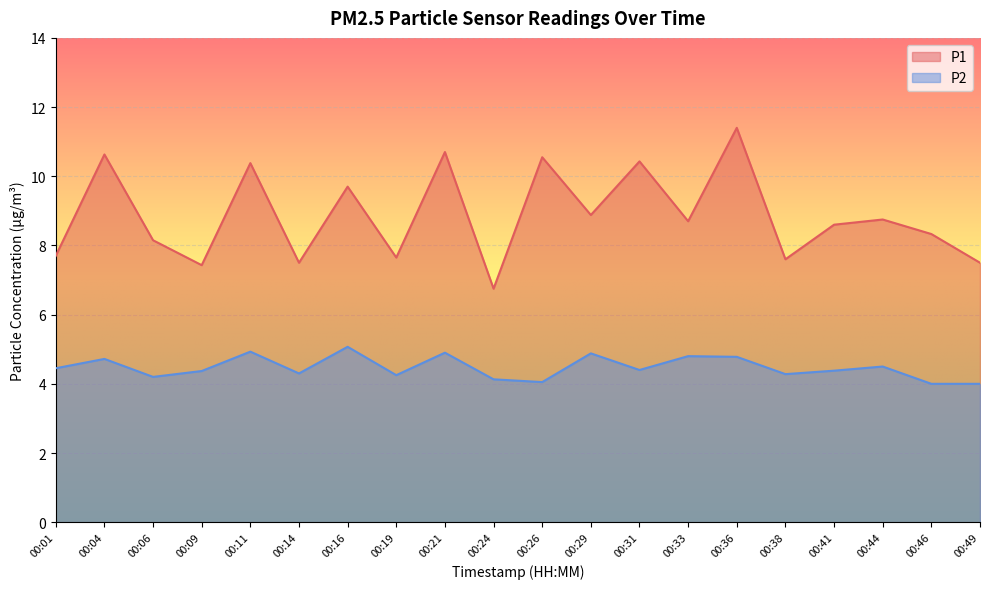

Rank the series at 00:21 from highest to lowest value.

P1, P2